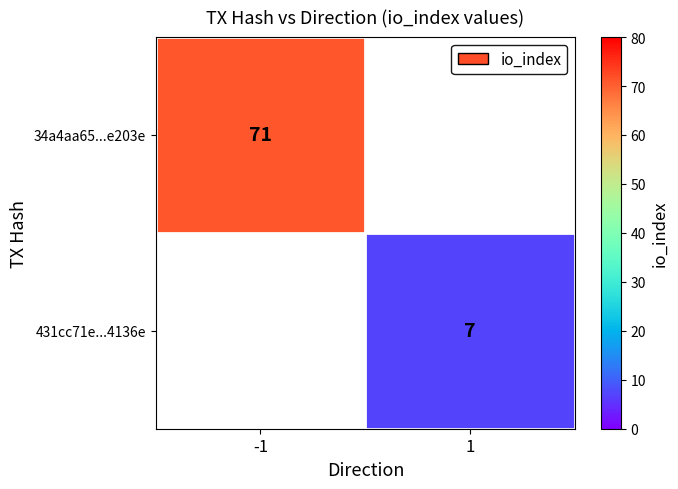

The 431cc71e...4136e series shows 7 at 1. True or false?

True